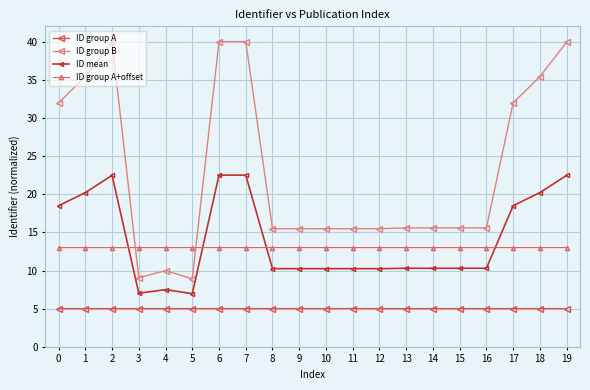

Rank the series at 3 from lowest to highest value.

ID group A, ID mean, ID group B, ID group A+offset